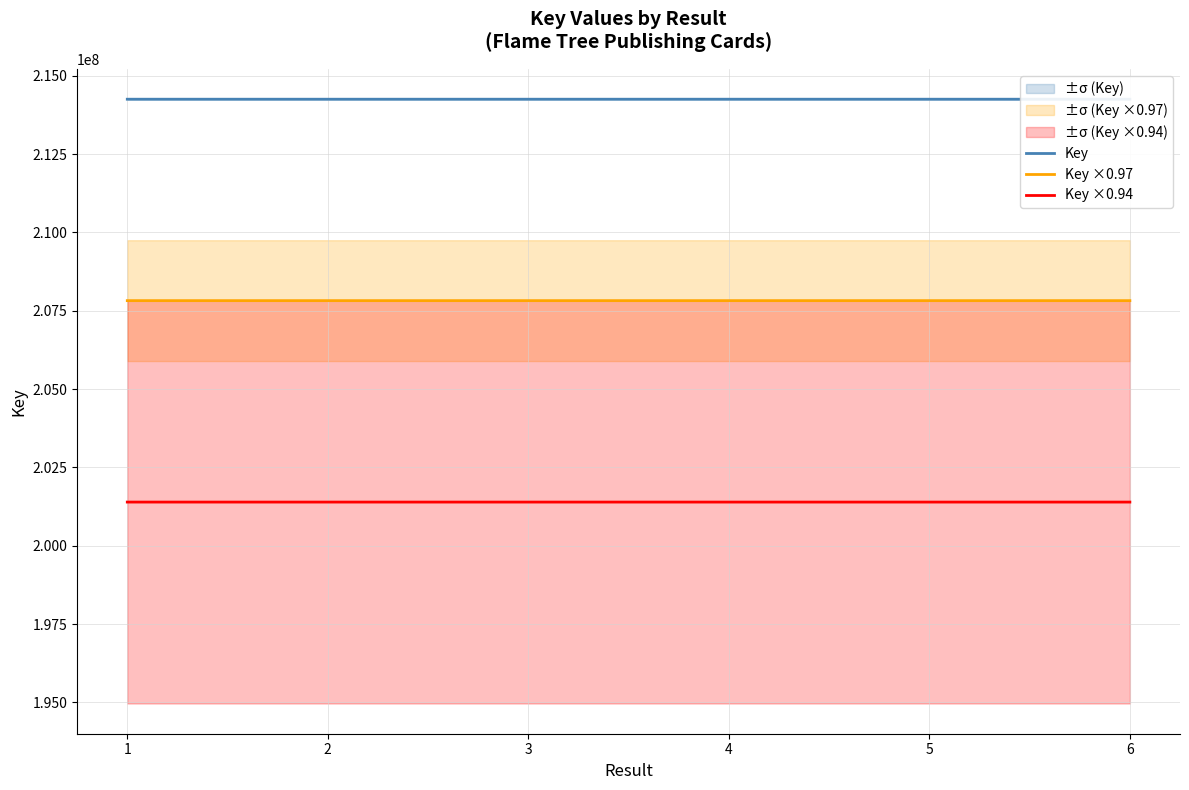

What is the sum of all Key values?

1285489731.0